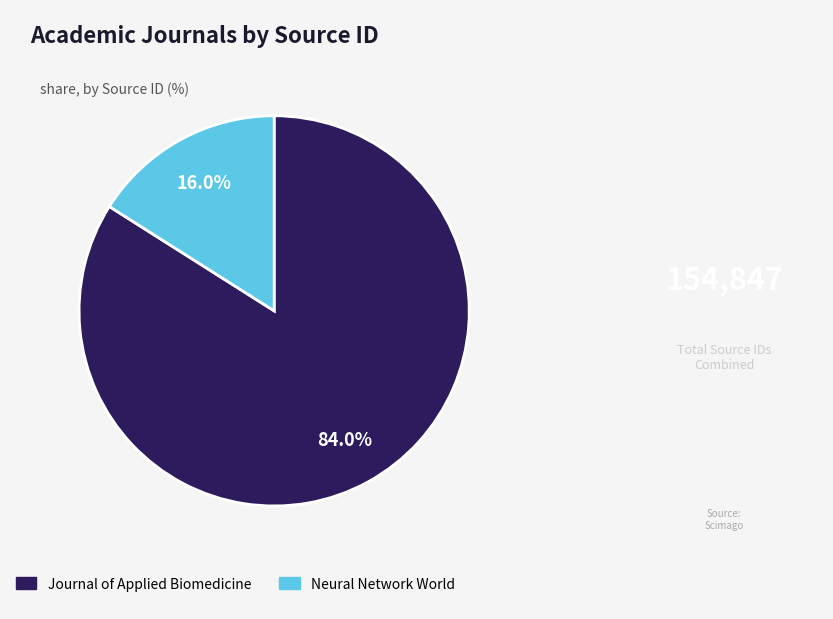

To the nearest percent, what percentage of the pie is Neural Network World?

16%